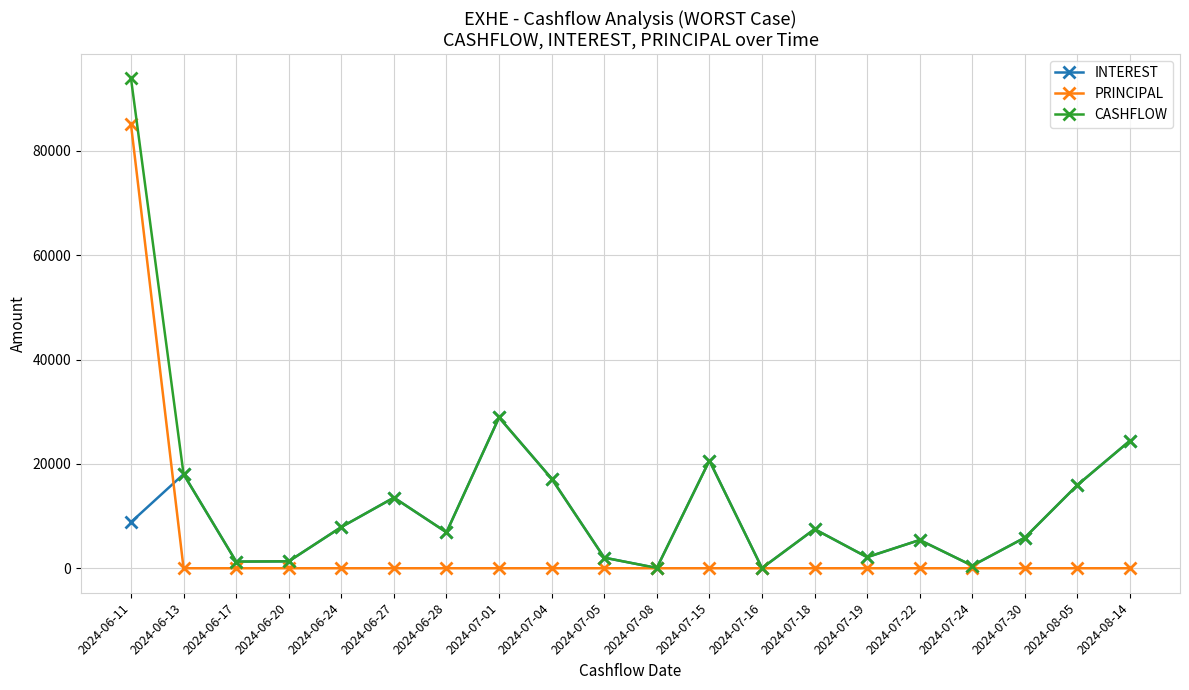

What is the label of the 2nd point from the right?

2024-08-05